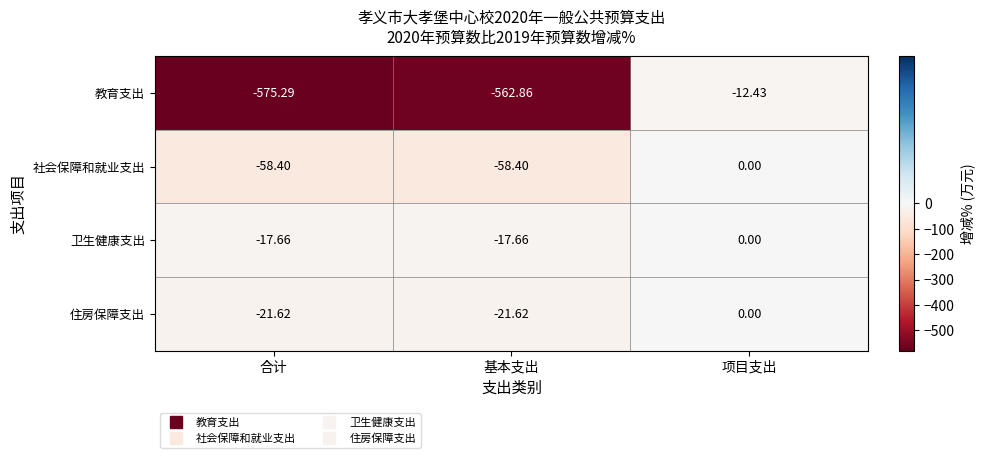

Between 合计 and 基本支出, which series saw the biggest shift?

教育支出